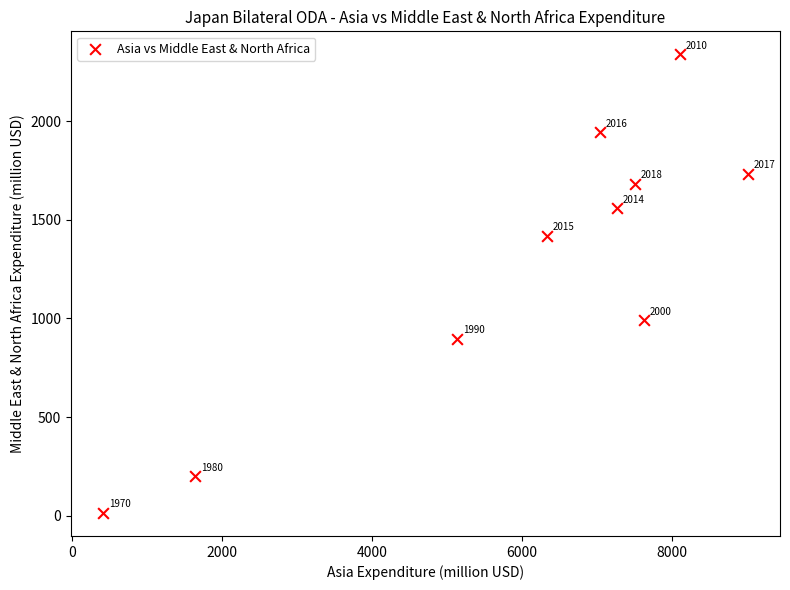

What is the average Y value?

1278.4